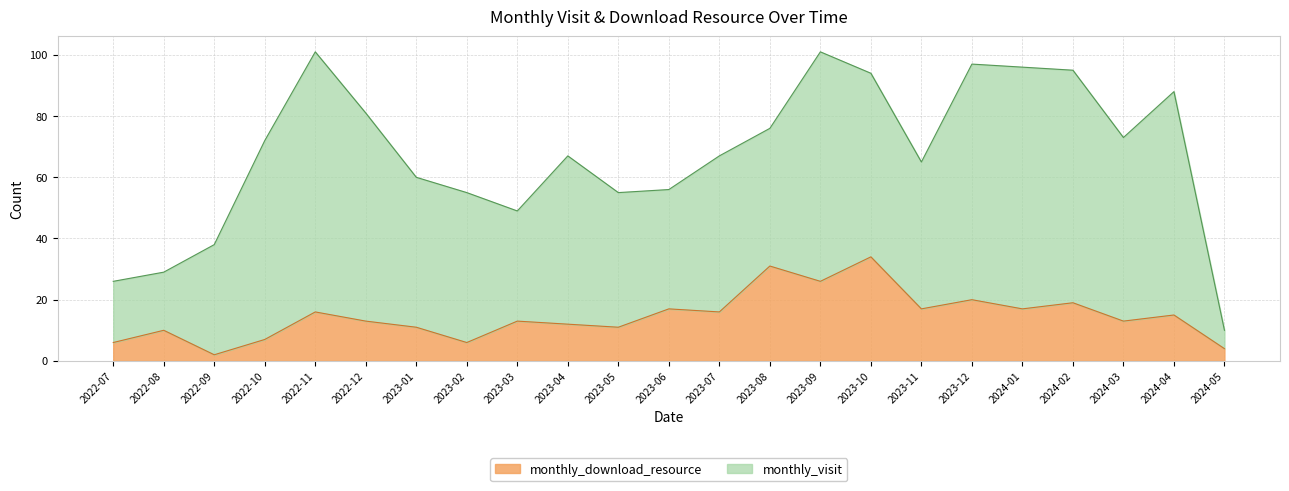

What is the smallest value displayed?

2